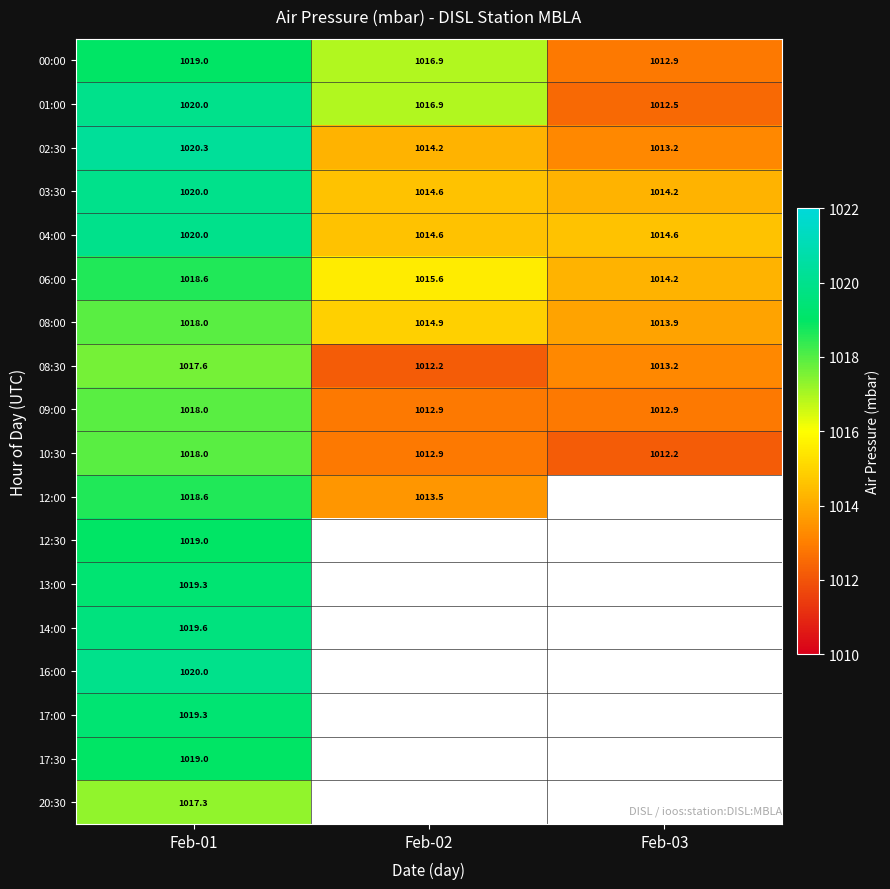

What is the minimum value for 08:30?

1012.2